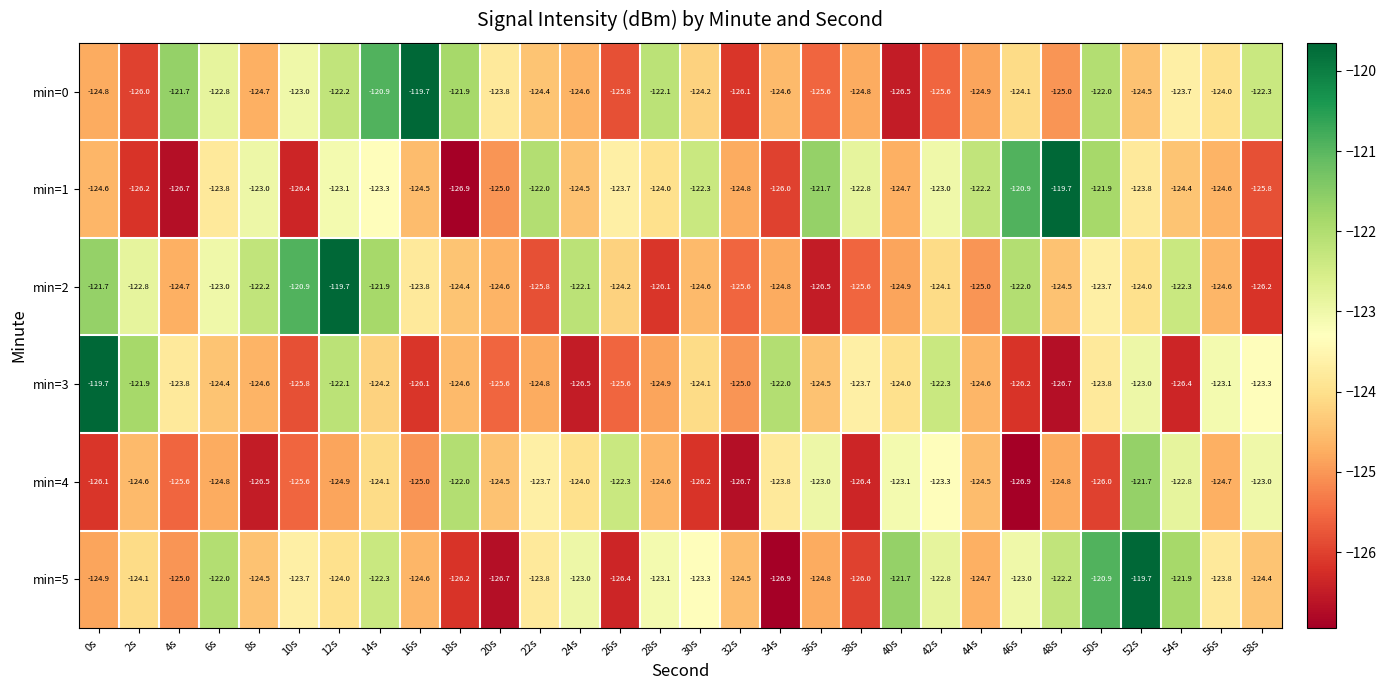

What is the total value across all series at 30s?

-744.7